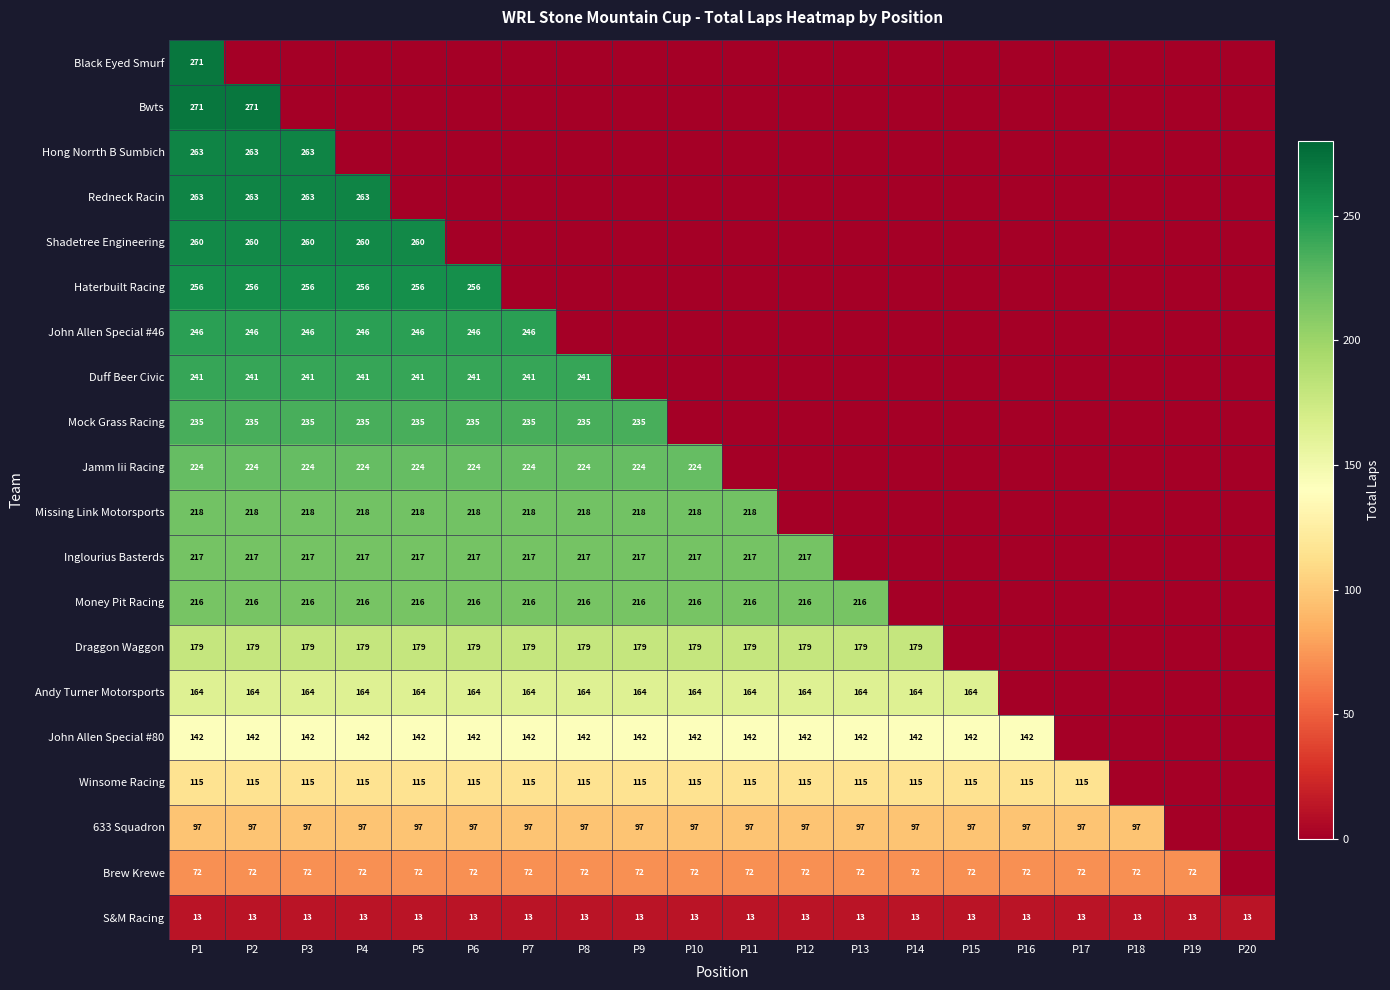

Is it true that John Allen Special #46 equals 246 at P2?

True